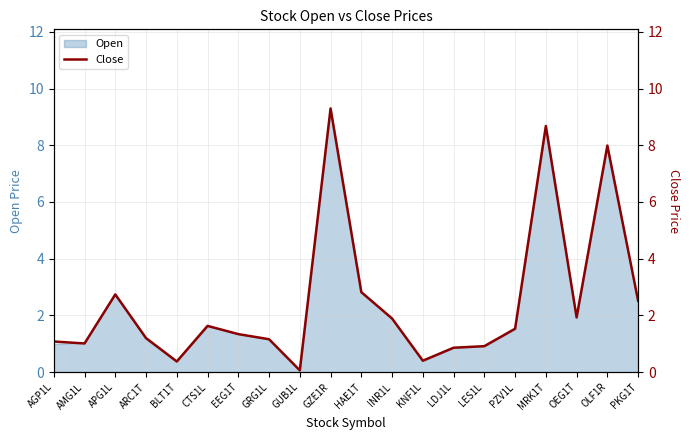

What is the sum of all values?

49.4